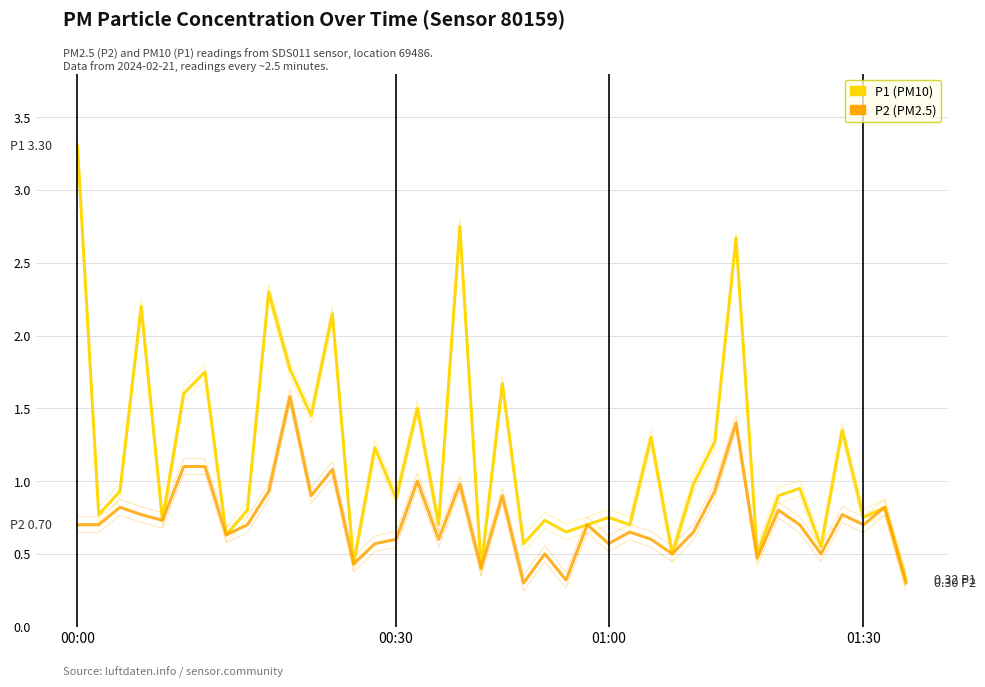

True or false: P1 (PM10) and P2 (PM2.5) cross at least once.

False